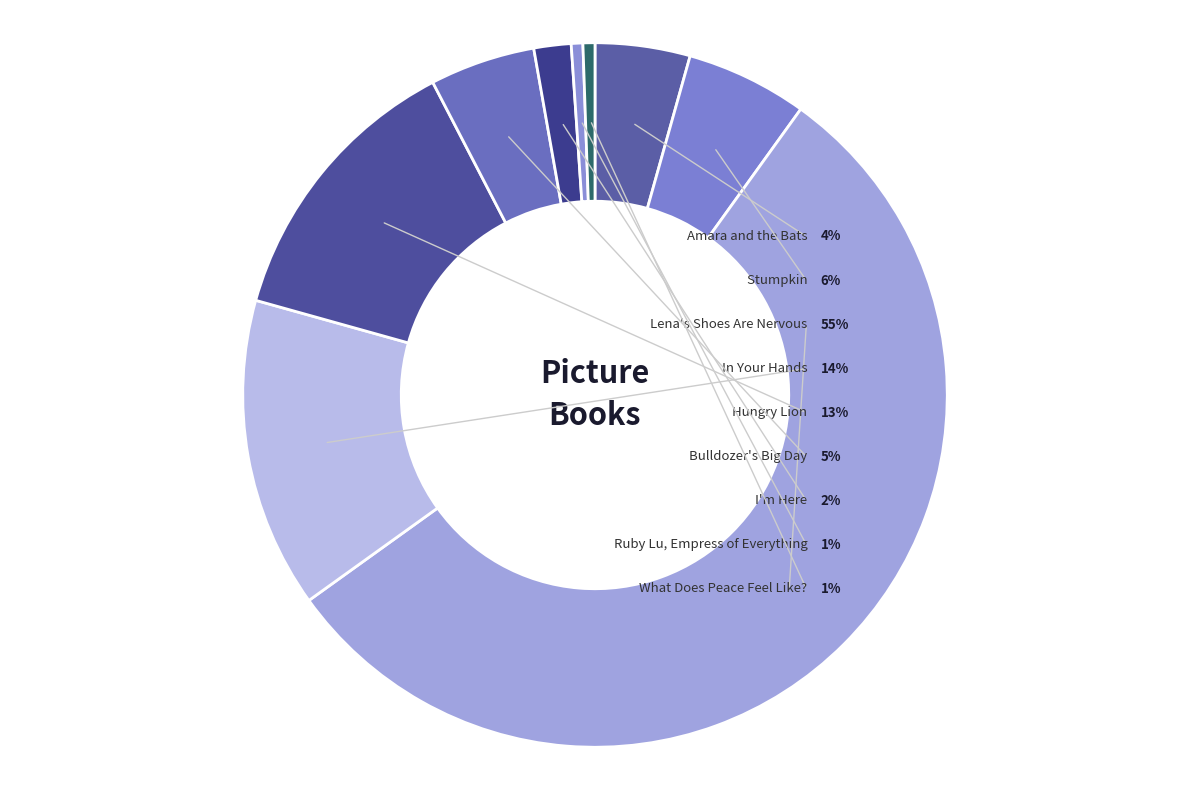

Which has a higher value, Stumpkin or Ruby Lu, Empress of Everything?

Stumpkin